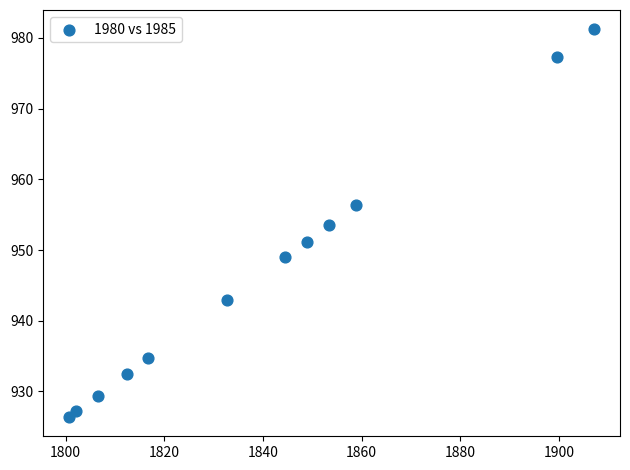

What is the range of Y values (max minus min)?

54.8